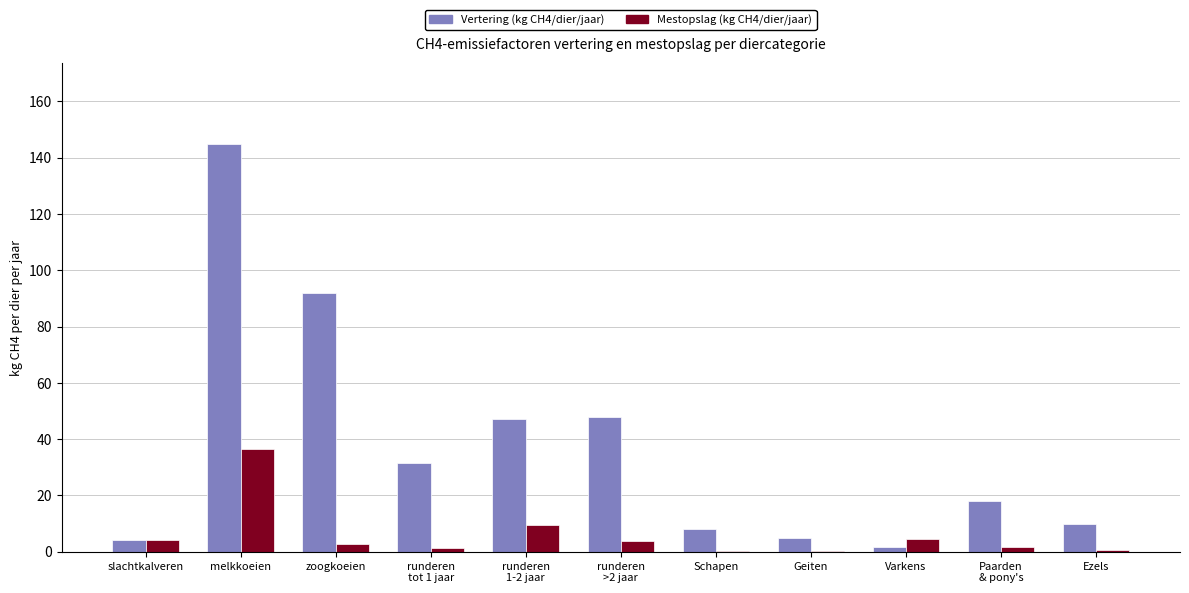

Where does the Mestopslag (kg CH4/dier/jaar) series first go above 2?

slachtkalveren